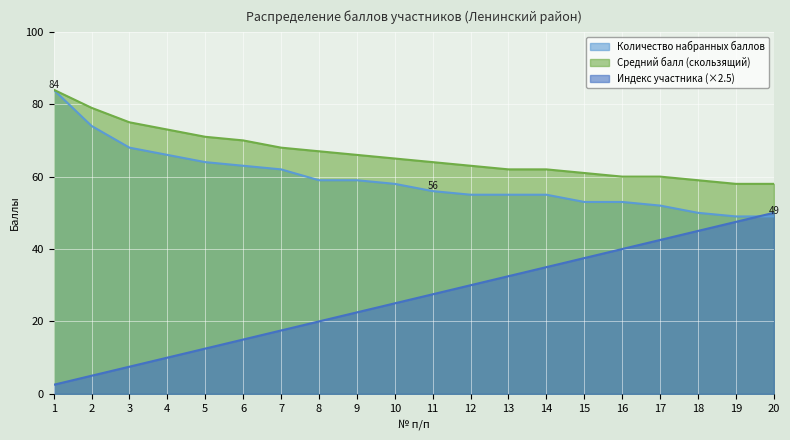

At which label is Количество набранных баллов closest to 66?

4